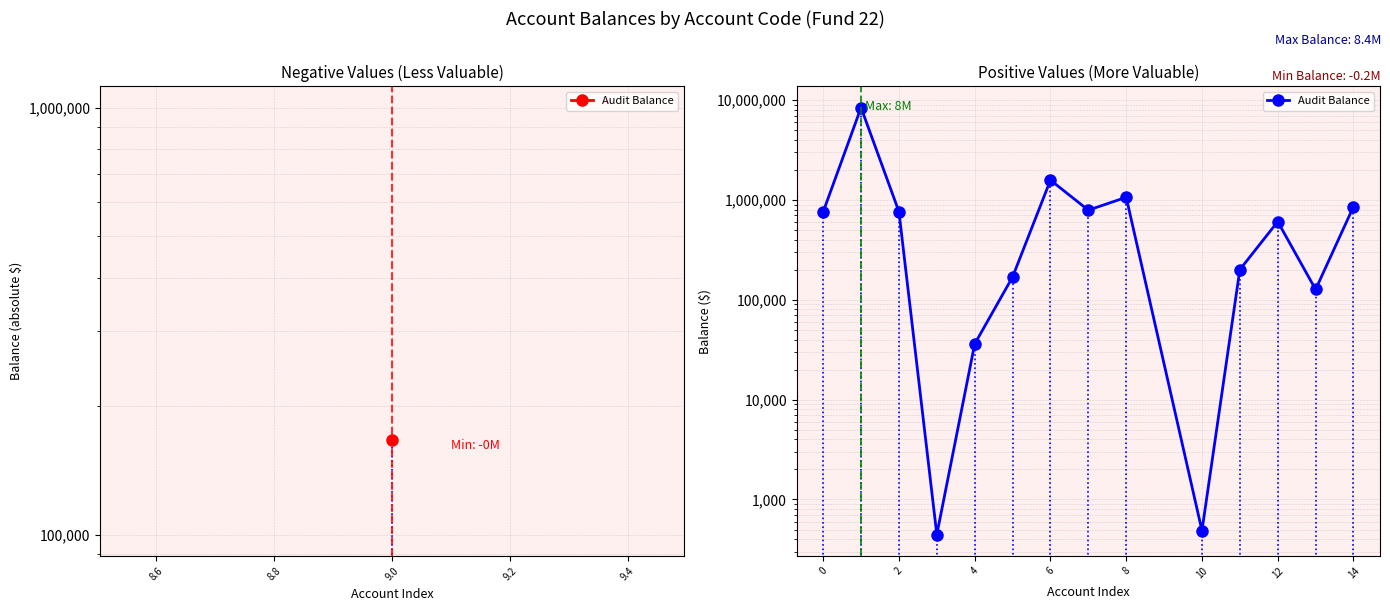

Between 13 and 10, which is larger?

13